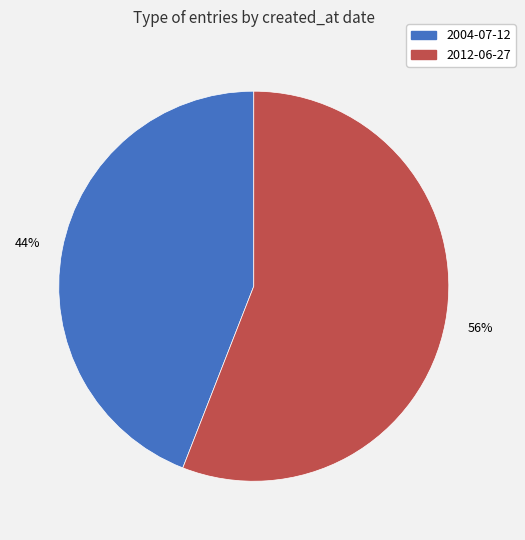

Which has a higher value, 2004-07-12 or 2012-06-27?

2012-06-27